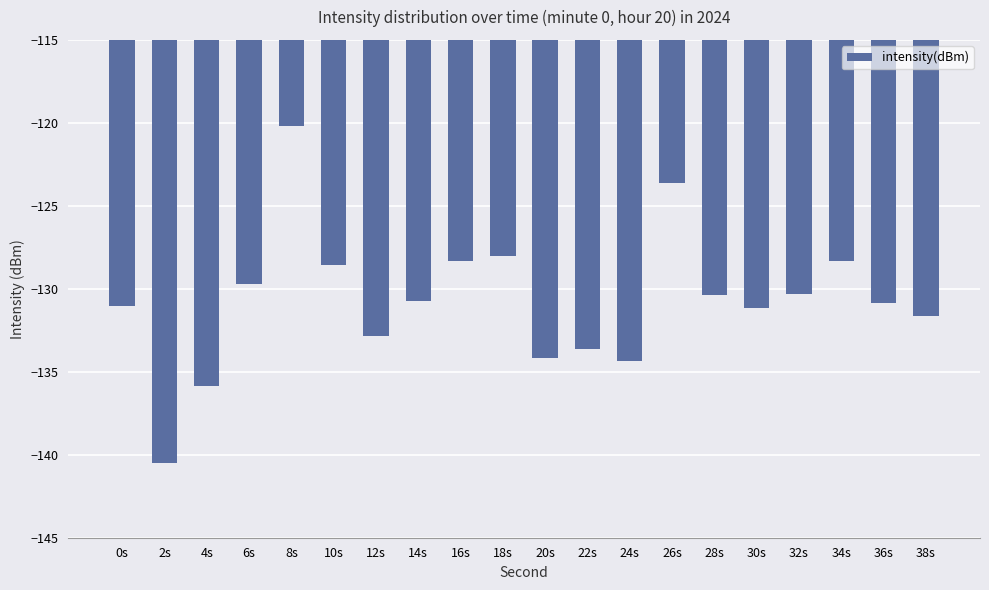

What is the approximate value at 2s?

-140.5